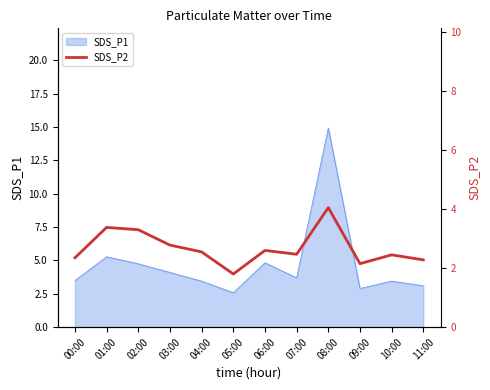

How many categories are shown in the chart?

12